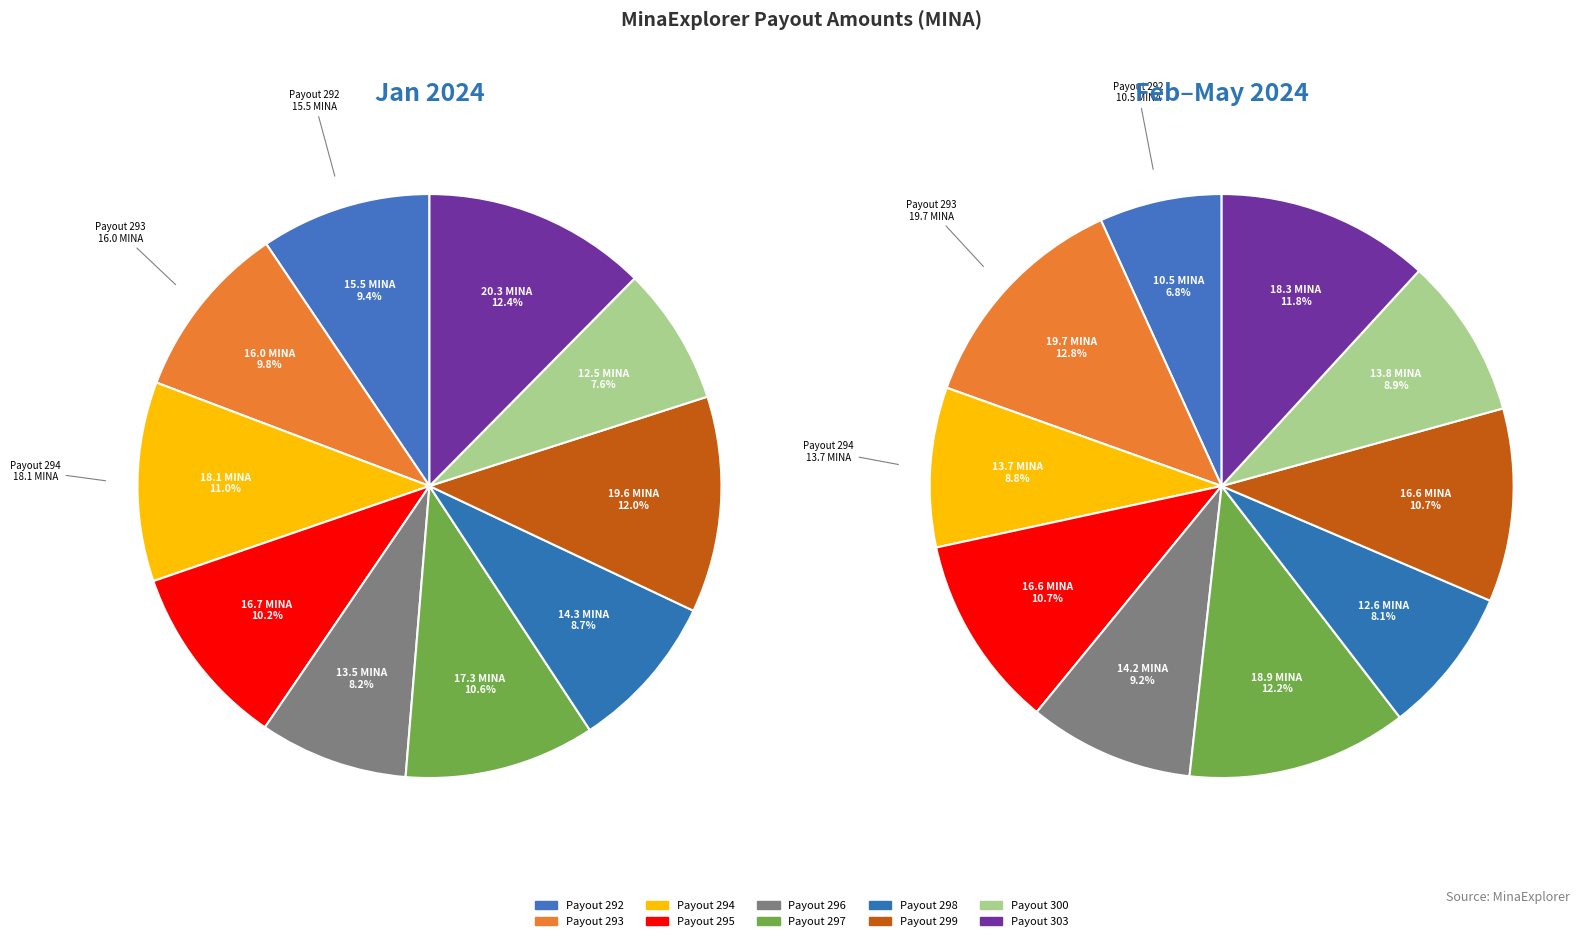

Is Payout 300 the majority of the pie?

No